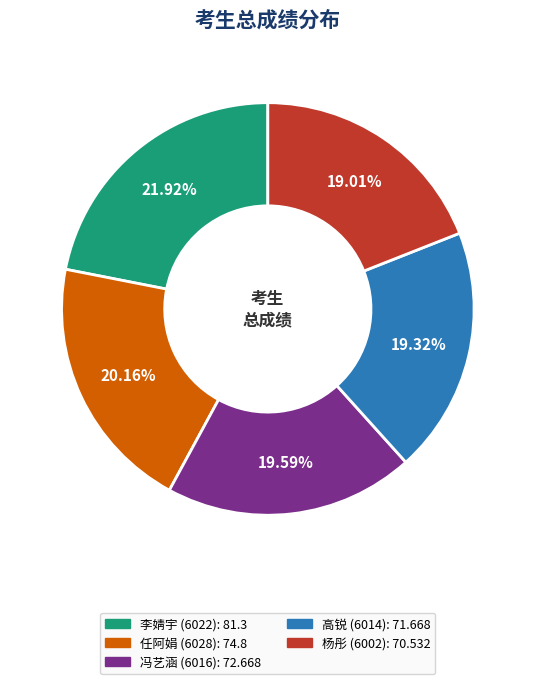

Is the sum of 任阿娟 (6028) and 李婧宇 (6022) greater than half?

No